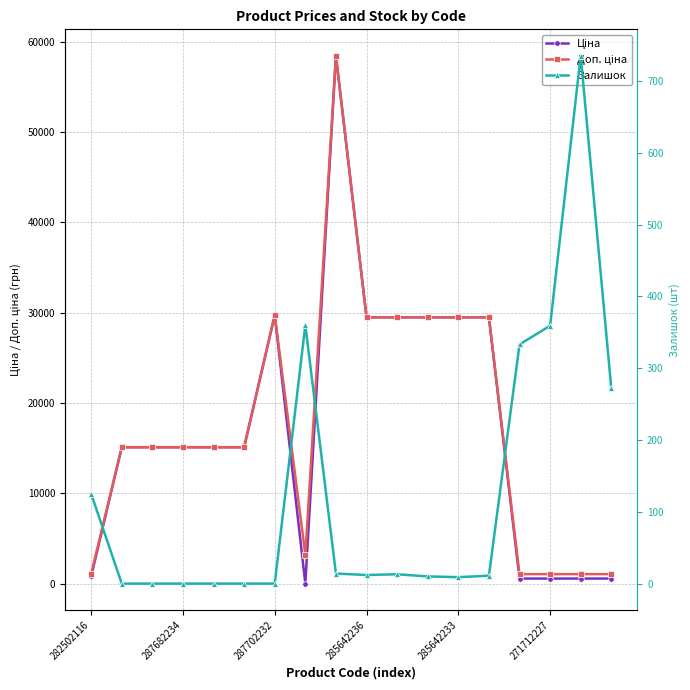

How many intersections are there between Залишок and Ціна?

4